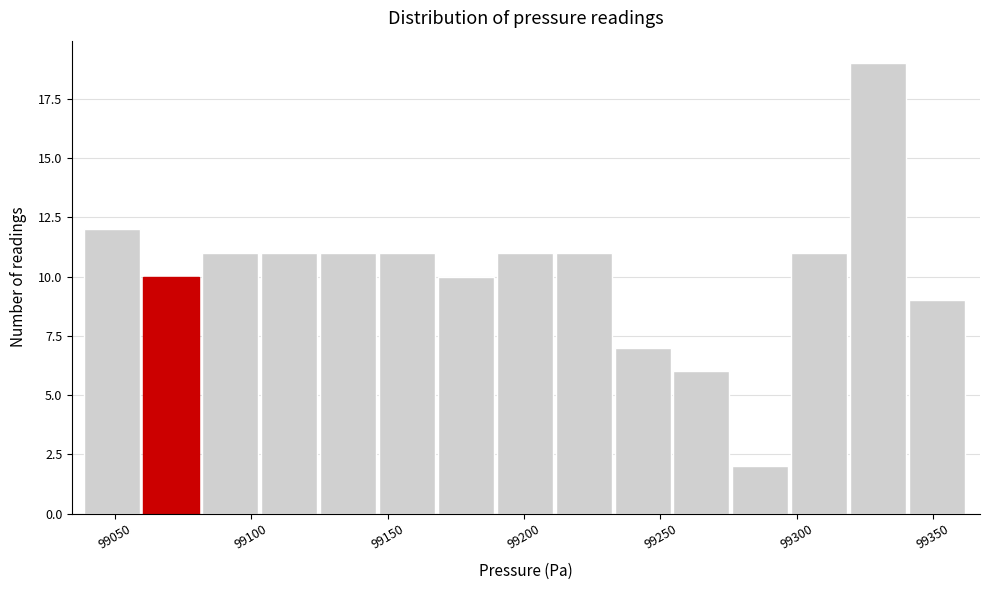

What is the height of the bar covering 99040 to 99060 on the x-axis? Neither the bar edges nor the heights are printed on the chart, so give them approximately, as read against the axes.

12